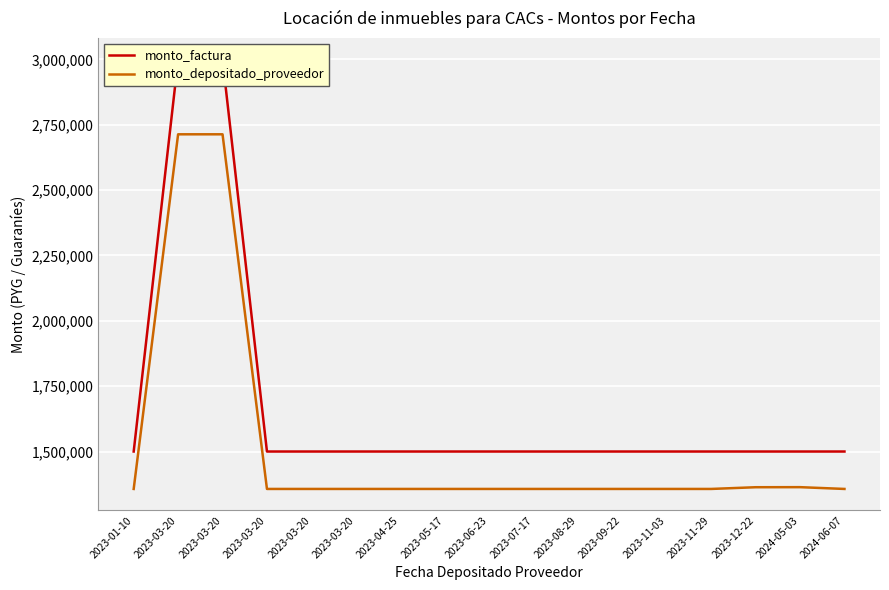

Between 2023-03-20 and 2023-05-17, which is larger?

2023-03-20